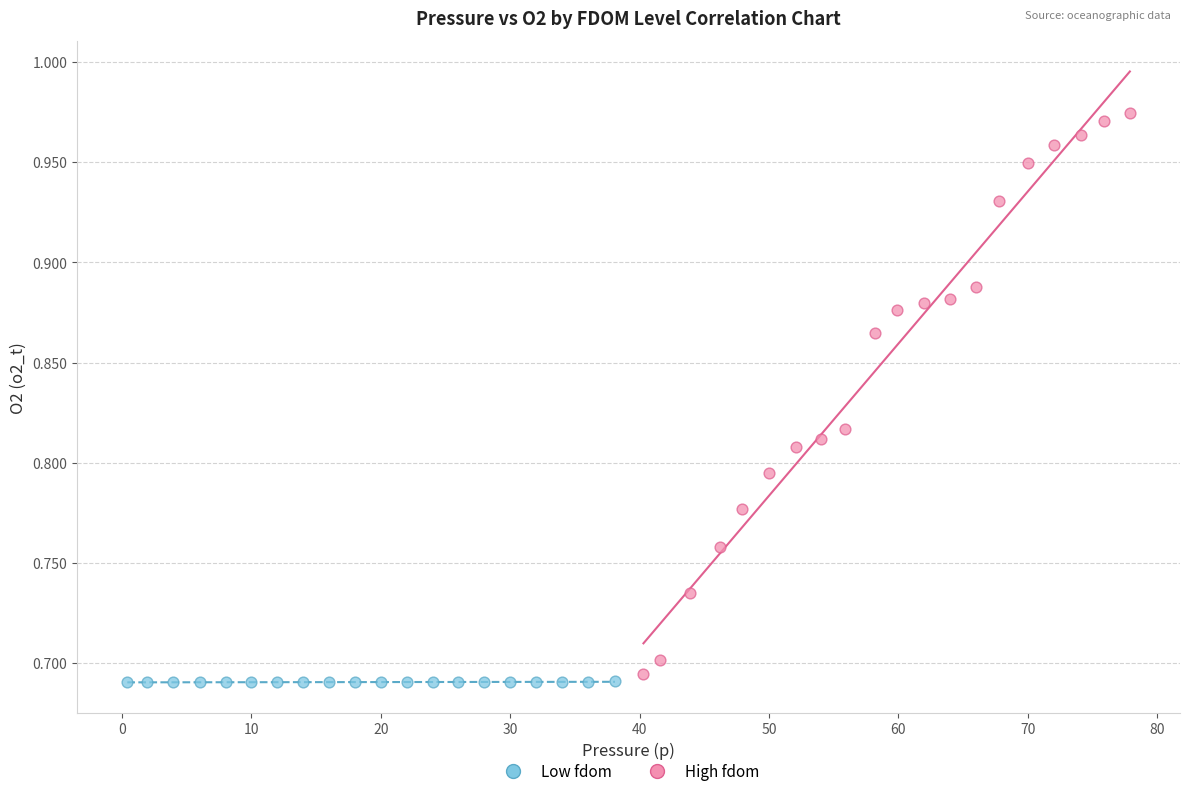

Which series has the widest spread of Y values?

High fdom